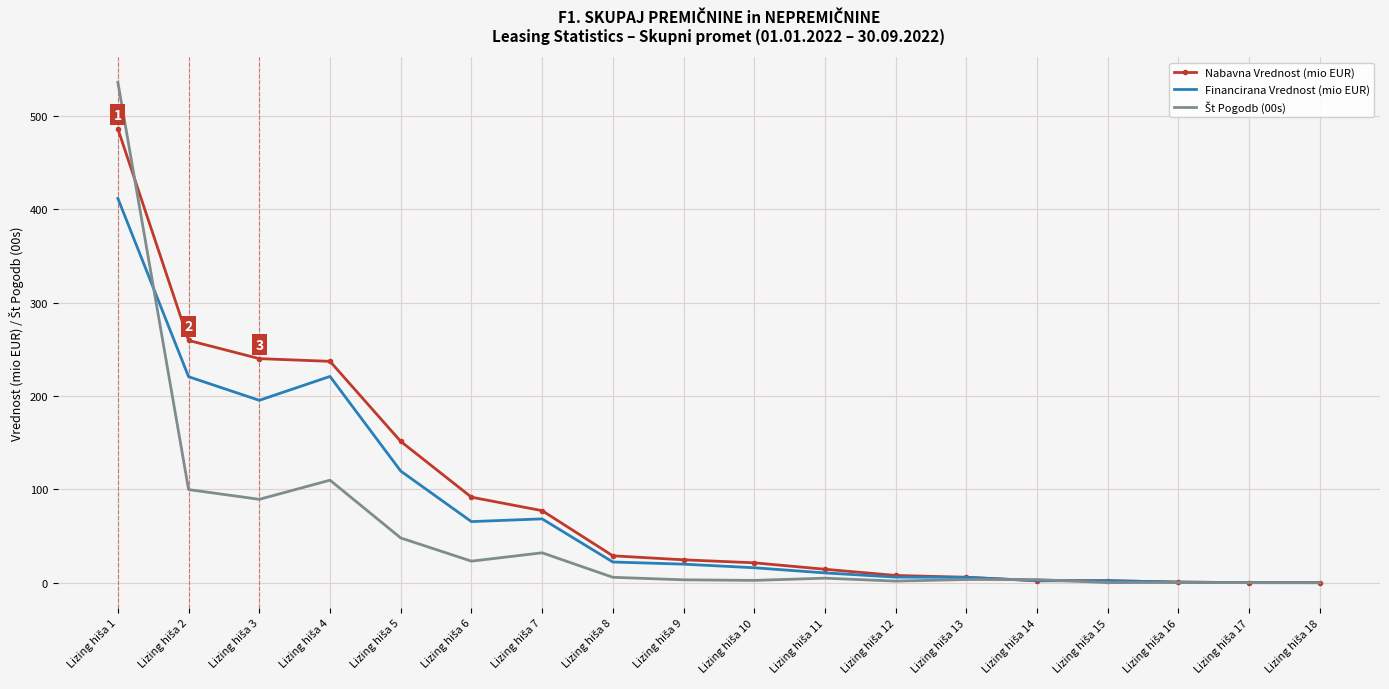

What is the highest value of the Financirana Vrednost (mio EUR) series?

411.8